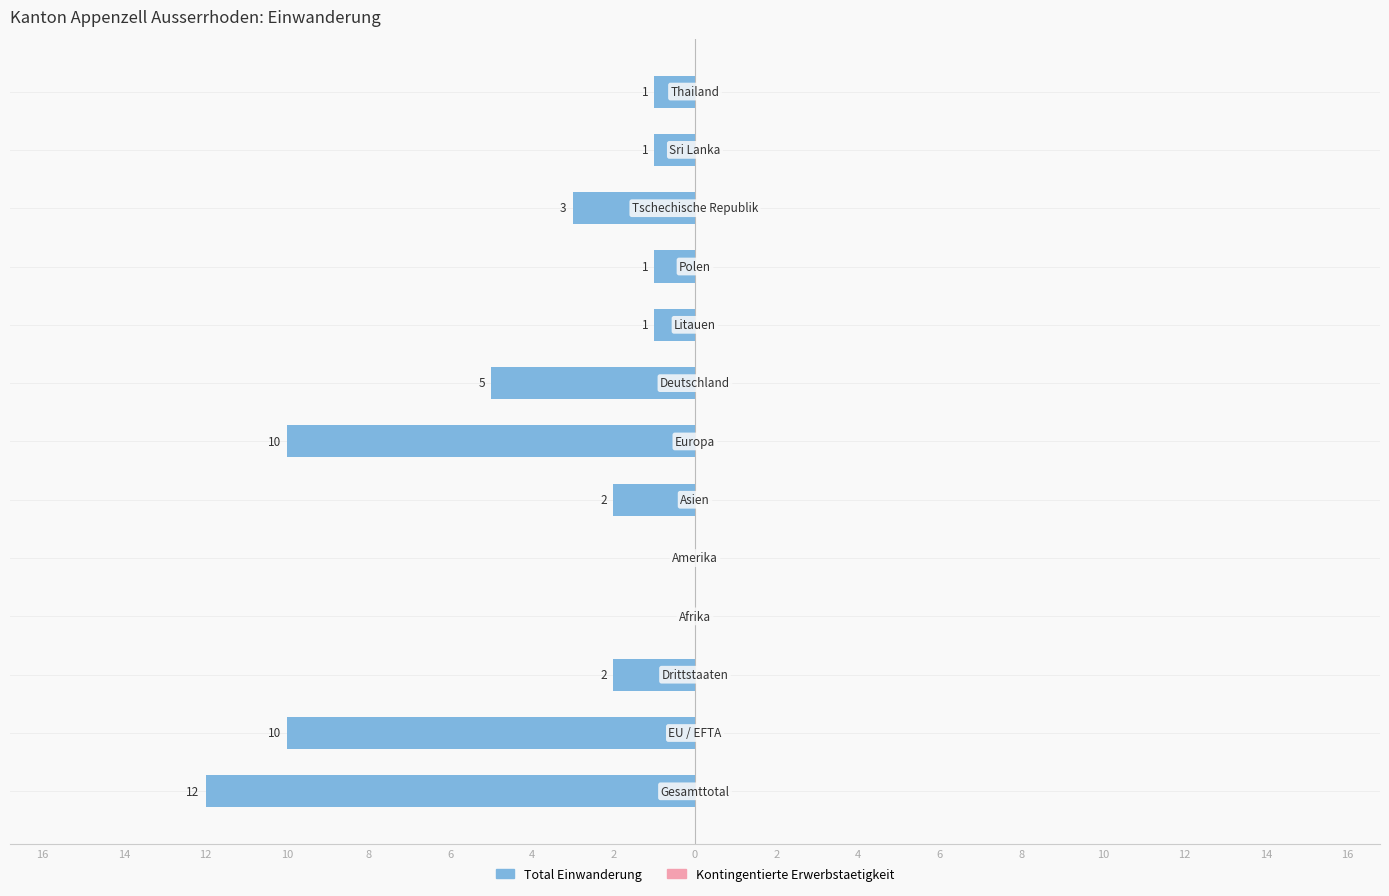

How many data points does each series have?

13